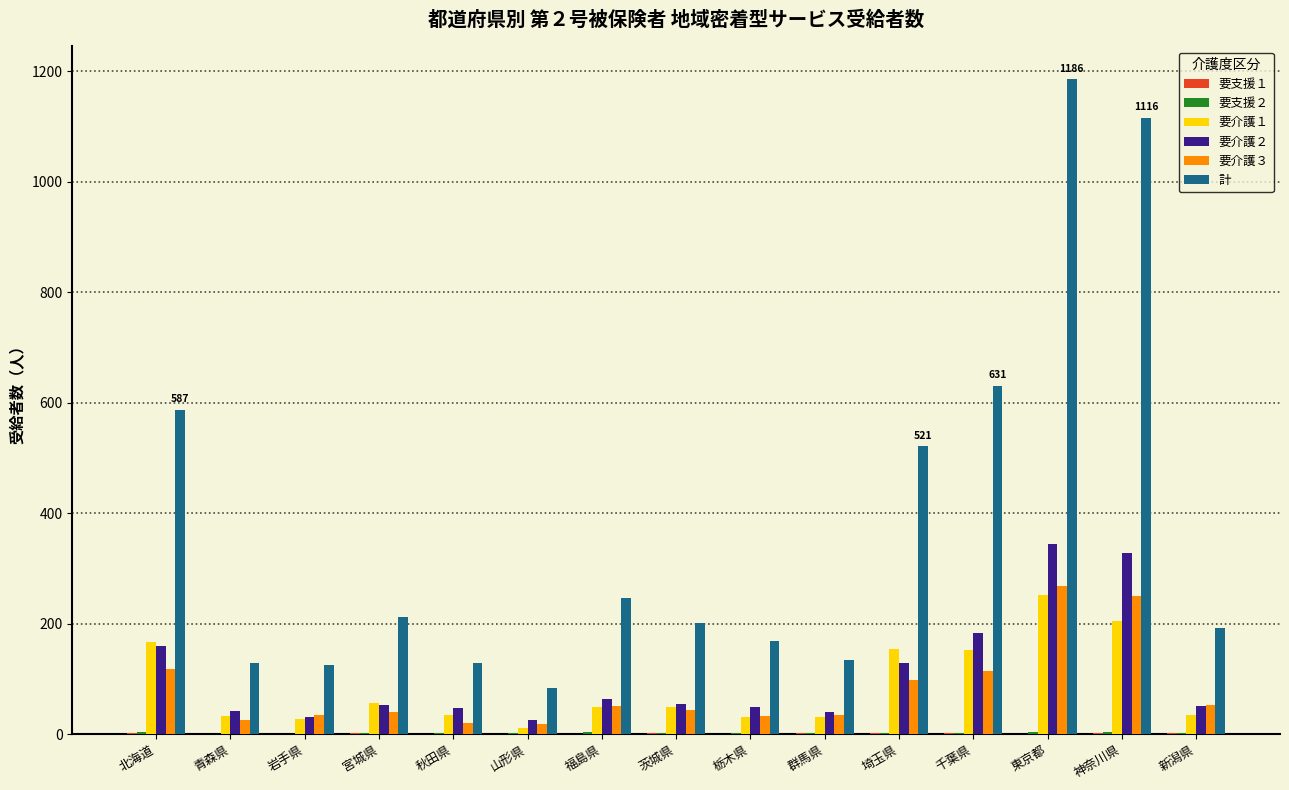

Which category has the highest value in the 要介護１ series?

東京都